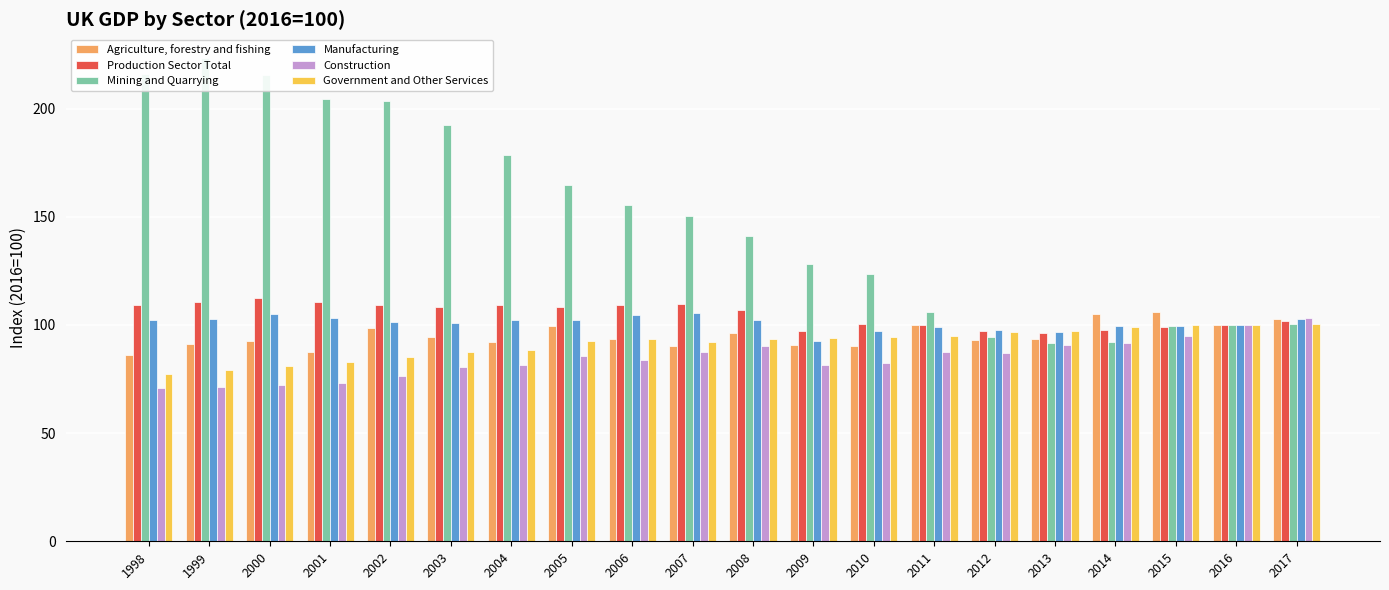

What is the difference between the second highest and second lowest values in the Construction series?

28.6